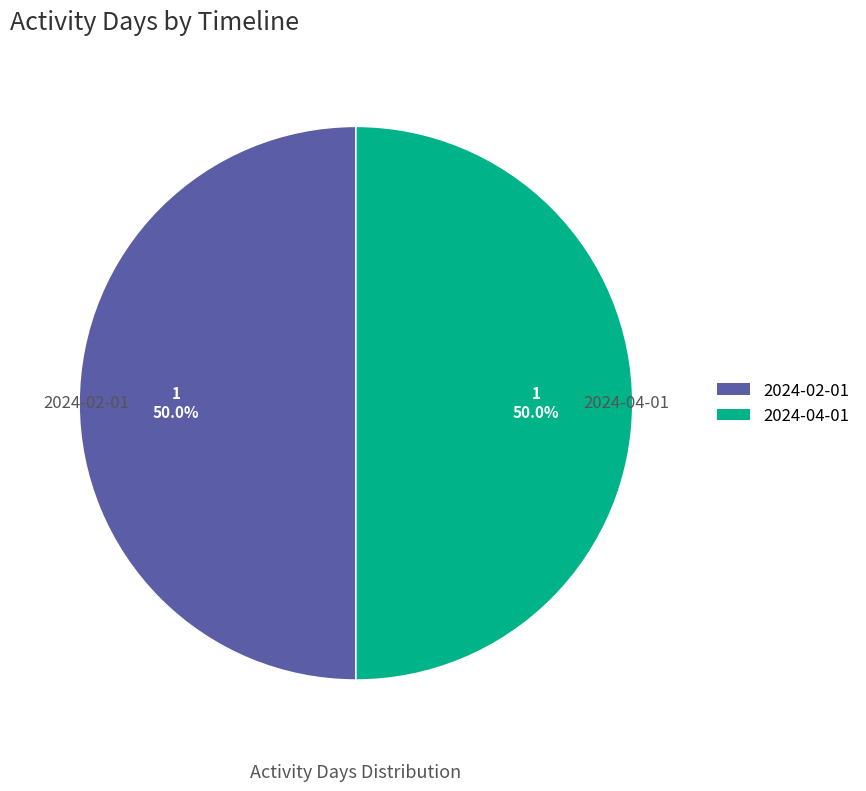

What is the ratio of the value at 2024-04-01 to the value at 2024-02-01?

1.0